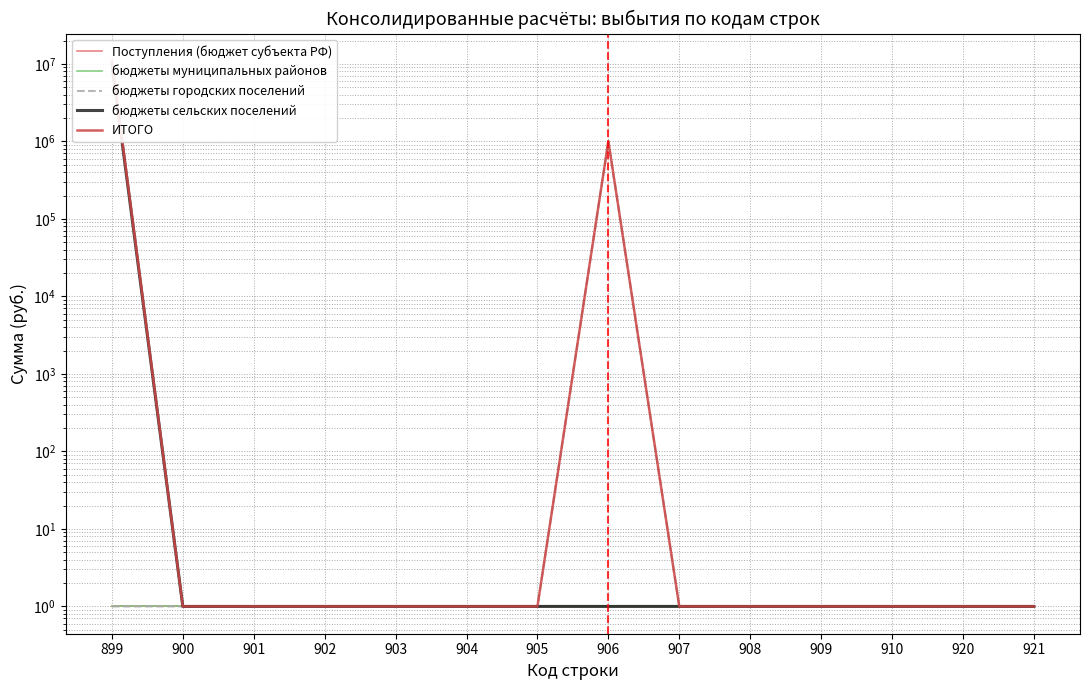

Between 903 and 908, which is larger?

903